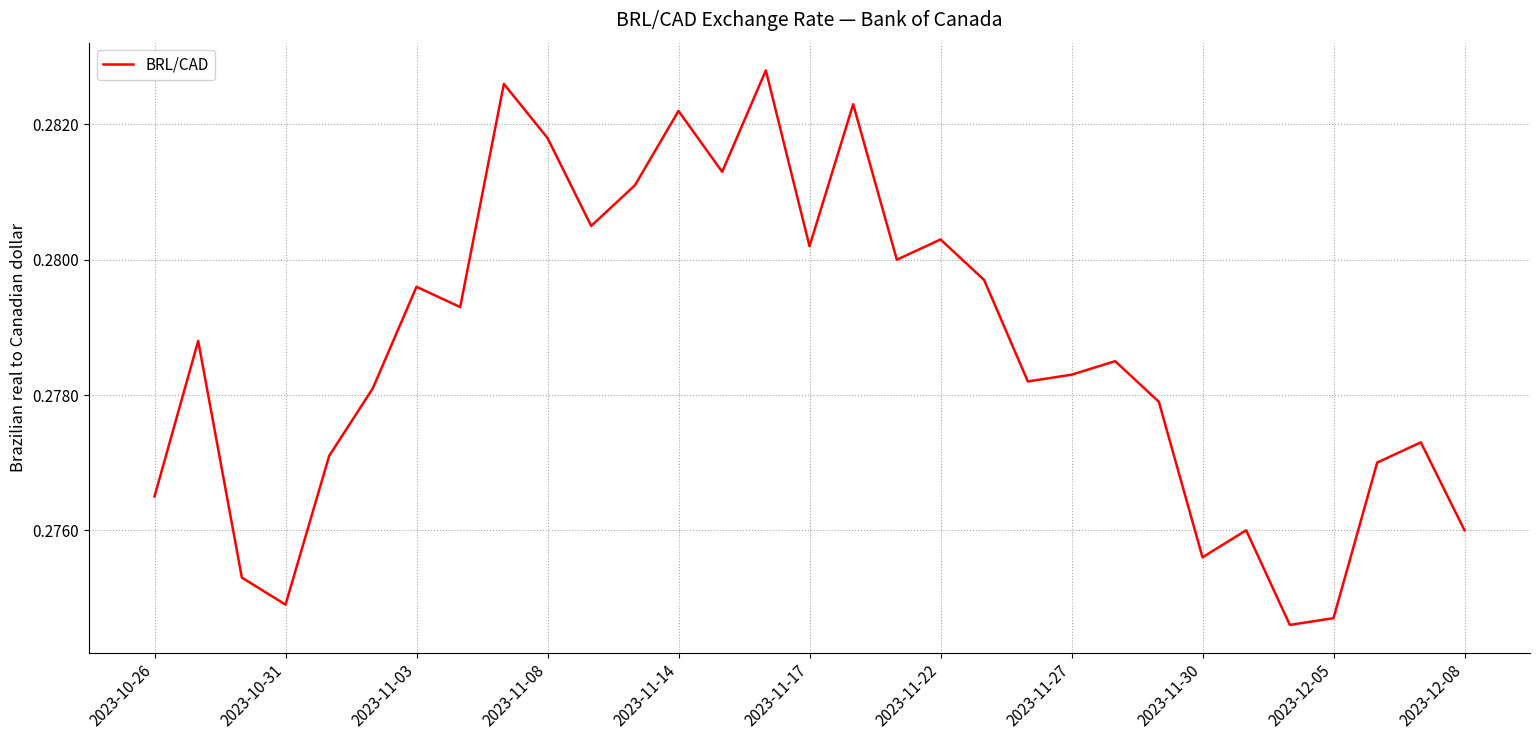

Is this an area chart (filled region under the line)?

No